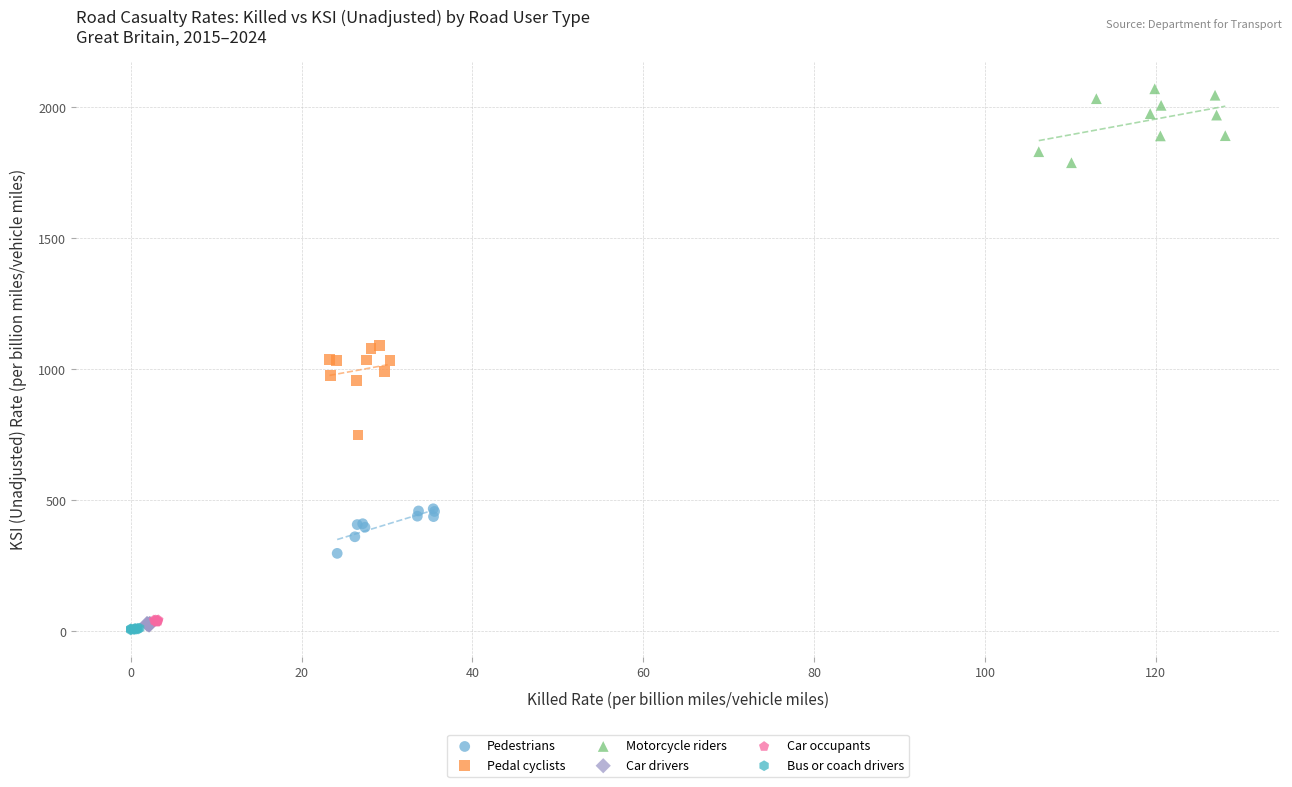

Which series has the largest Y range (max minus min)?

Pedal cyclists